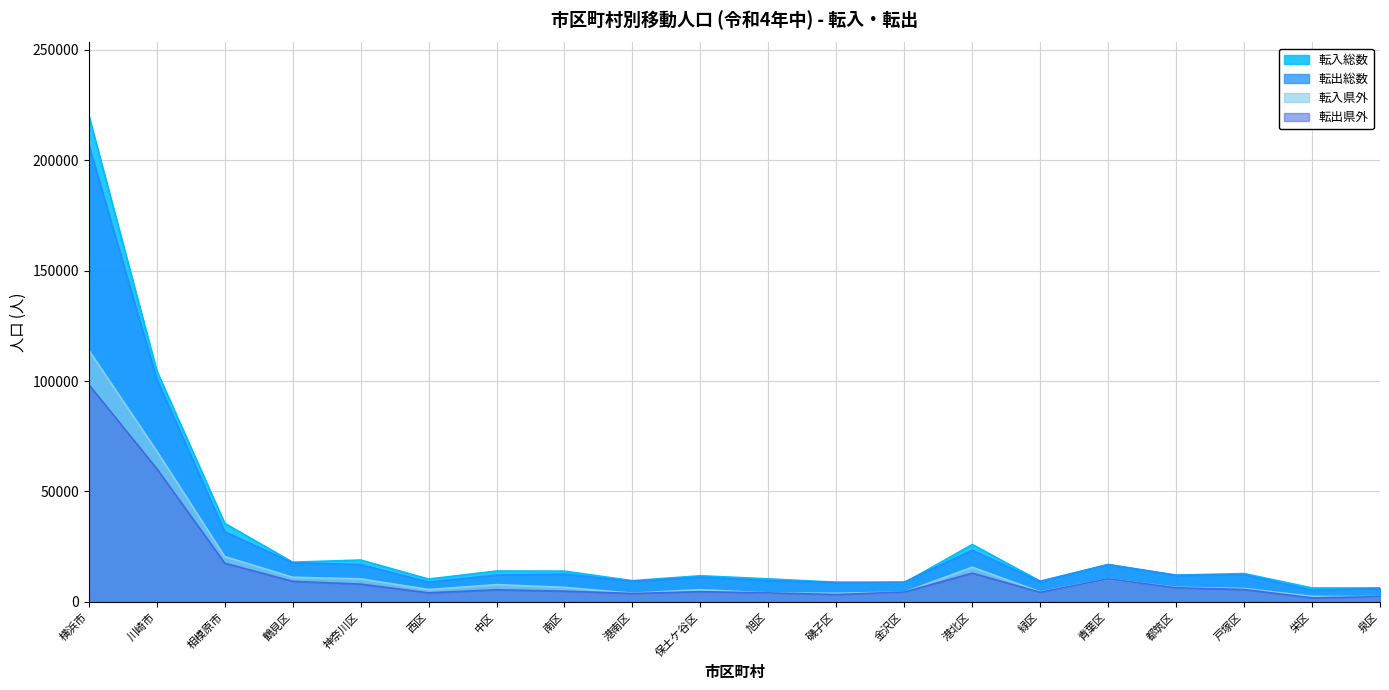

What value does the 転入県外 series have at 栄区?

2523